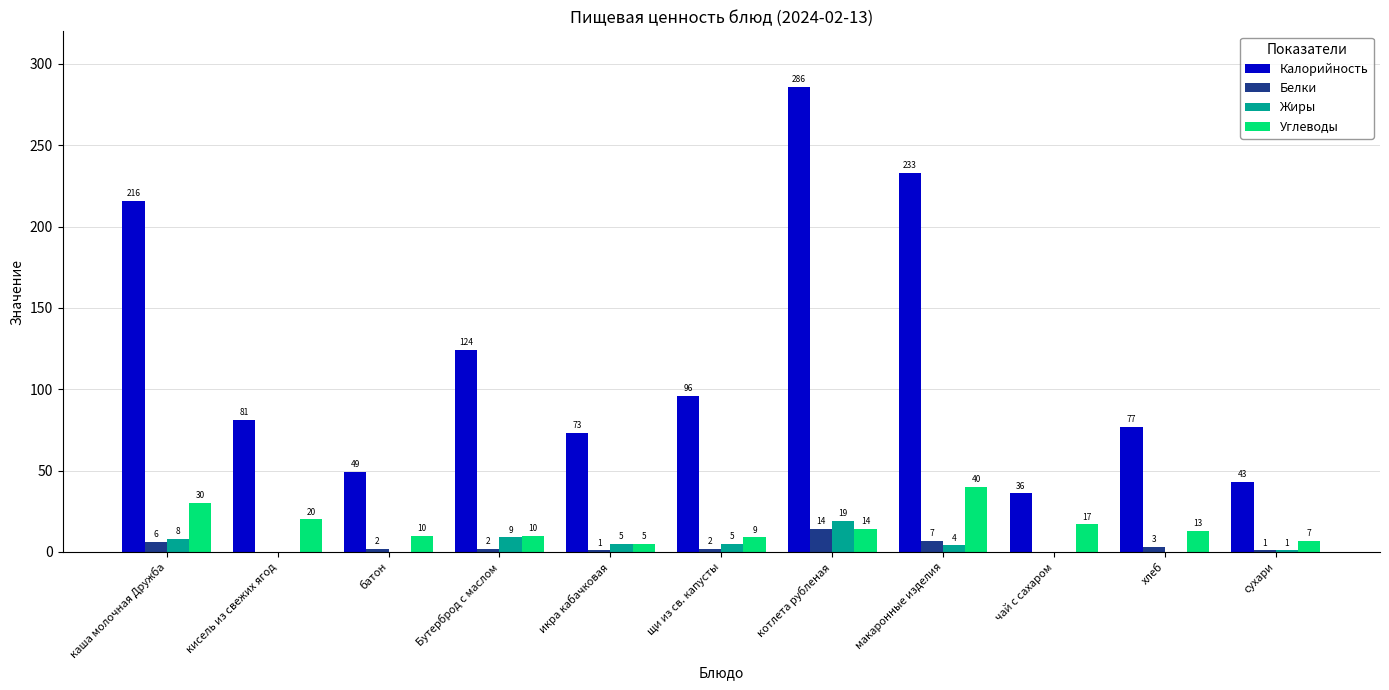

The value of Углеводы at каша молочная Дружба is 20. True or false?

False